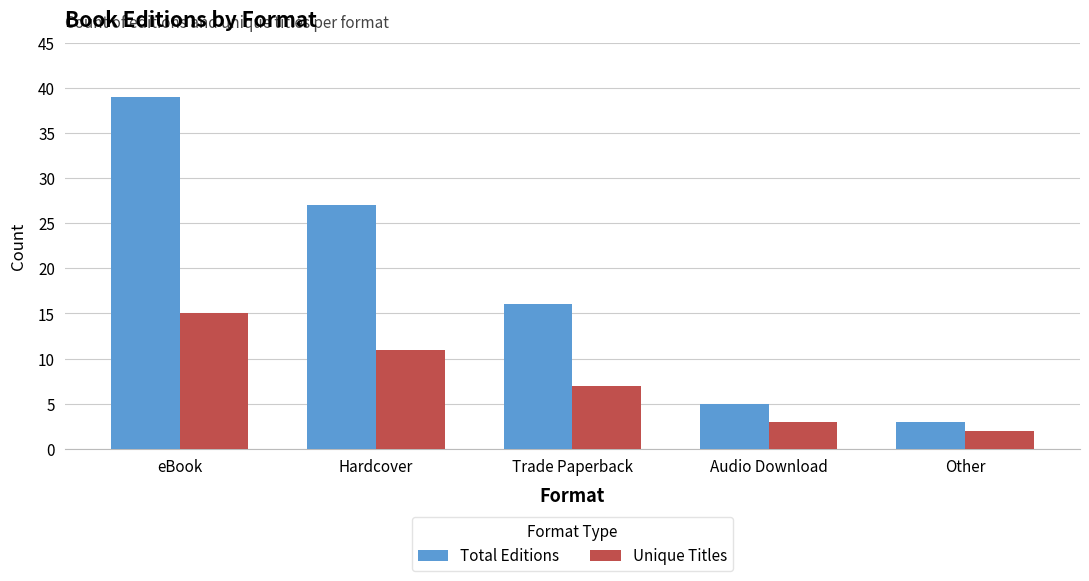

What is the maximum value shown in the chart?

39